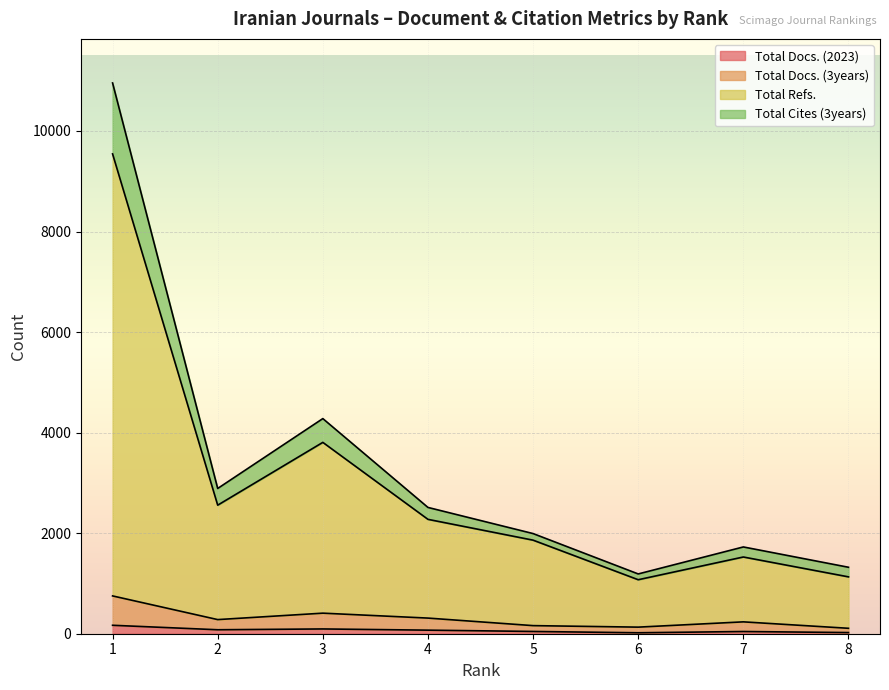

Does the chart display data point markers on the line(s)?

No